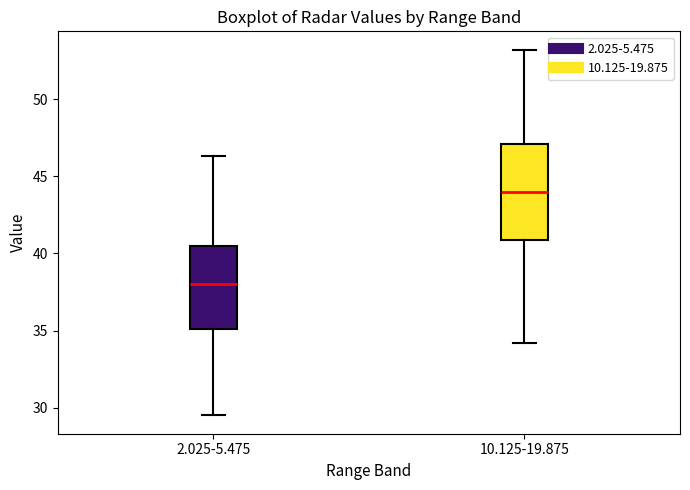

Reading left to right, transcribe this box plot: for each box, give where its median line is, the range the box spans, and where its two whiskers end, as read against the y-axis. The values are not printed on the chart, so give them approximately, as read against the axis.

2.025-5.475: median 38.0, box 35.0 to 40.5, whiskers 29.5 to 46.5
10.125-19.875: median 44.0, box 41.0 to 47.0, whiskers 34.0 to 53.0